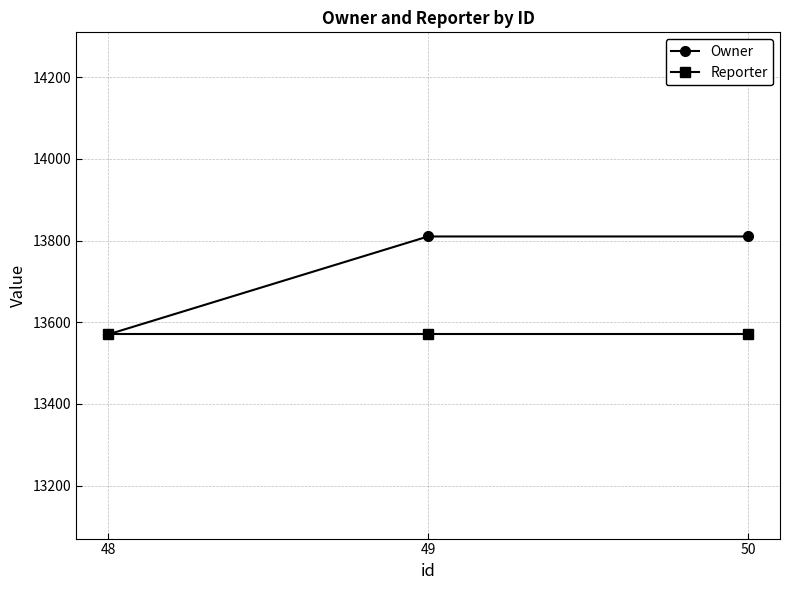

What is the average value of the Reporter series?

13570